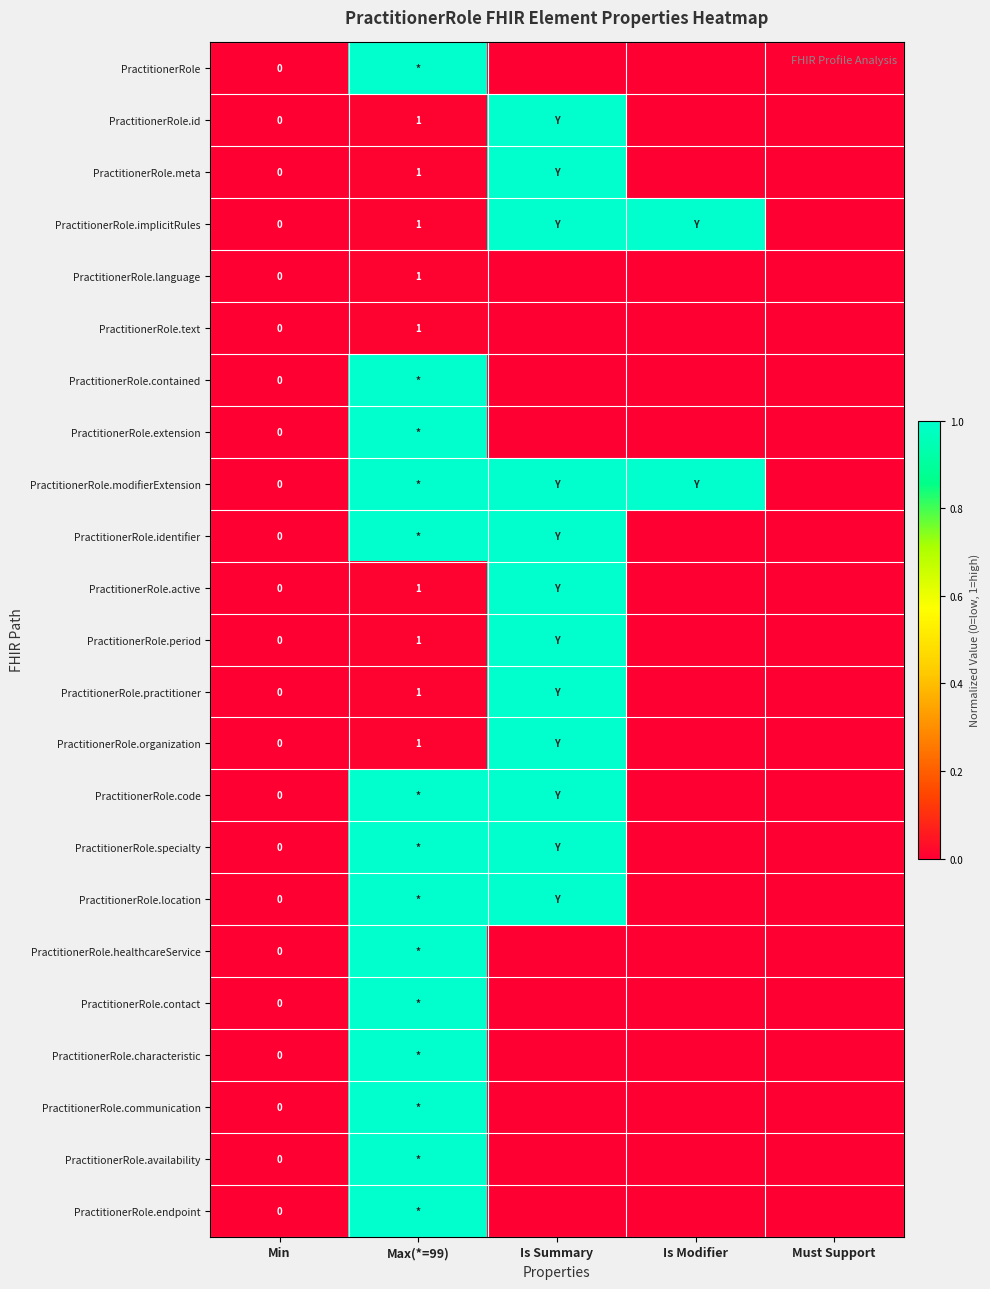

True or false: PractitionerRole.healthcareService has a value of 0.0 at Is Modifier.

True